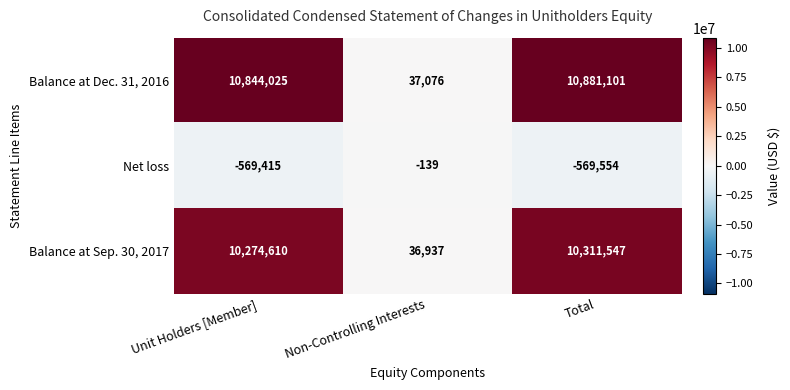

Reading left to right, transcribe all the data shown in this chart.

Balance at Dec. 31, 2016: 10844025	37076	10881101
Net loss: -569415	-139	-569554
Balance at Sep. 30, 2017: 10274610	36937	10311547